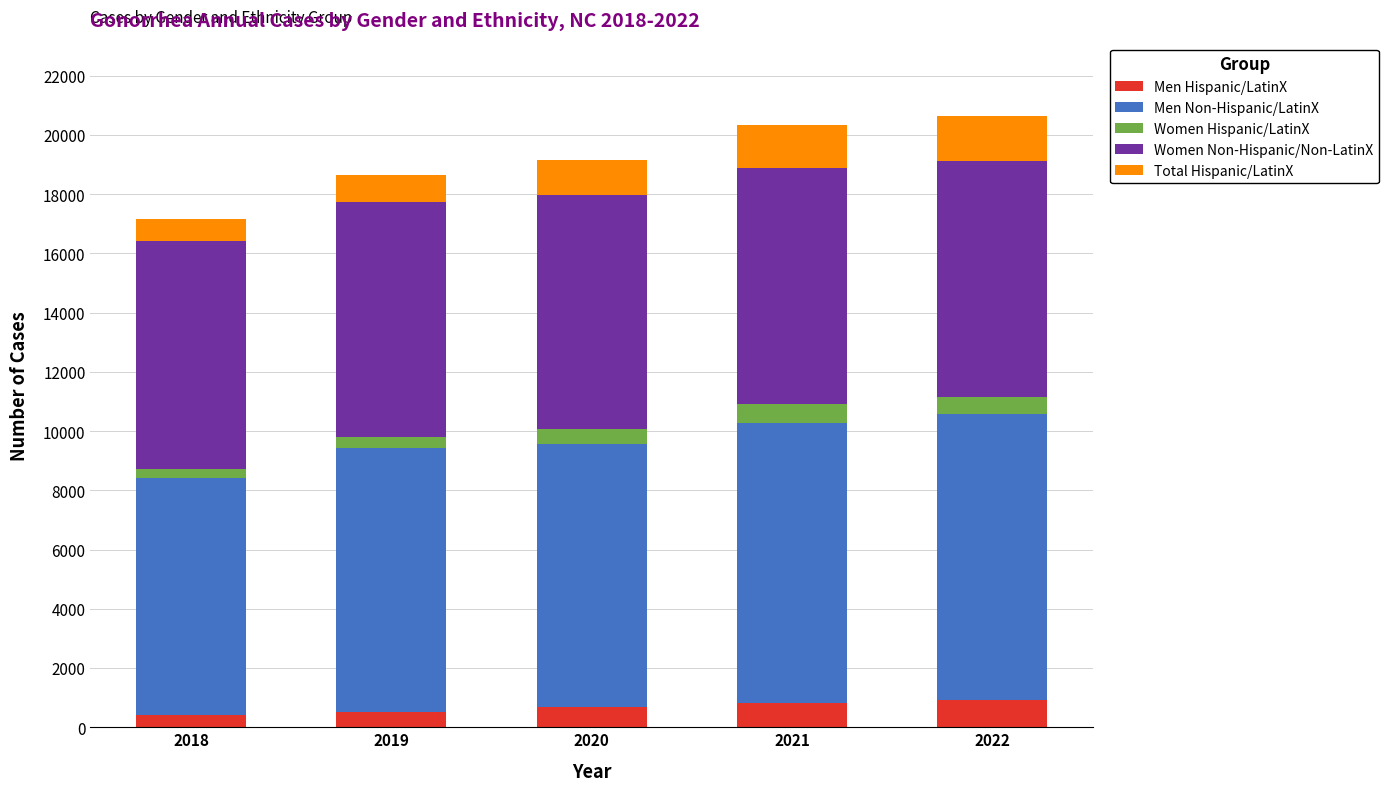

Are the bars horizontal?

No